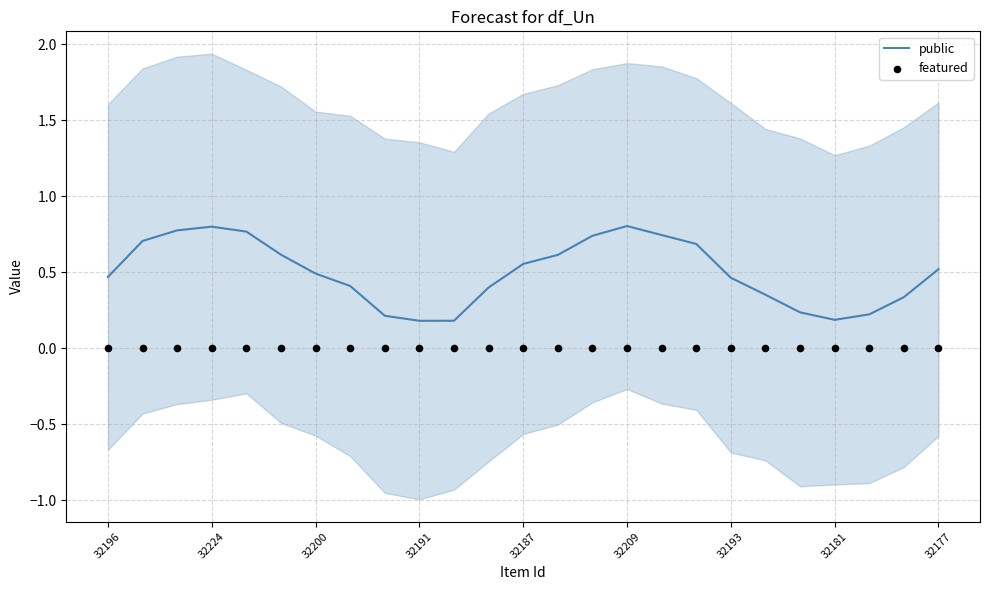

Which series has the widest spread of Y values?

public